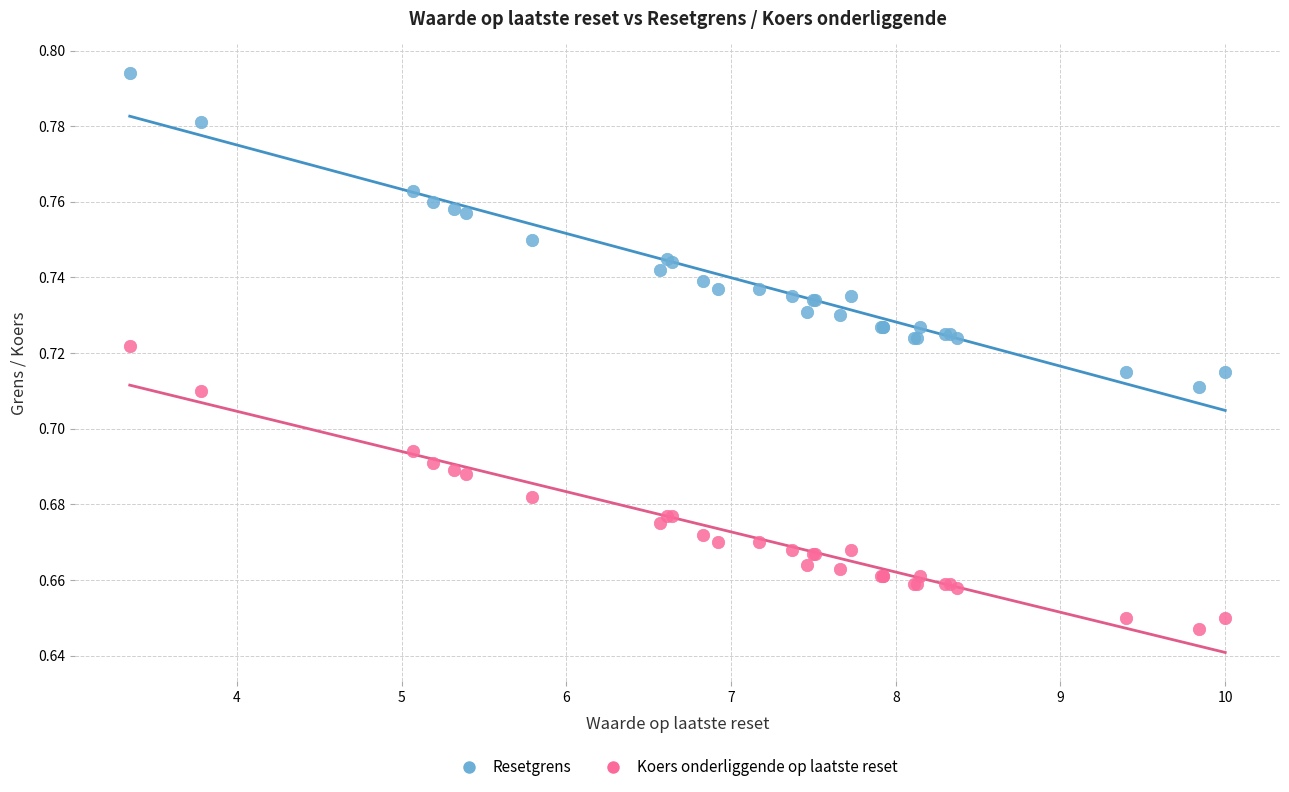

Which series contains the lowest Y value?

Koers onderliggende op laatste reset